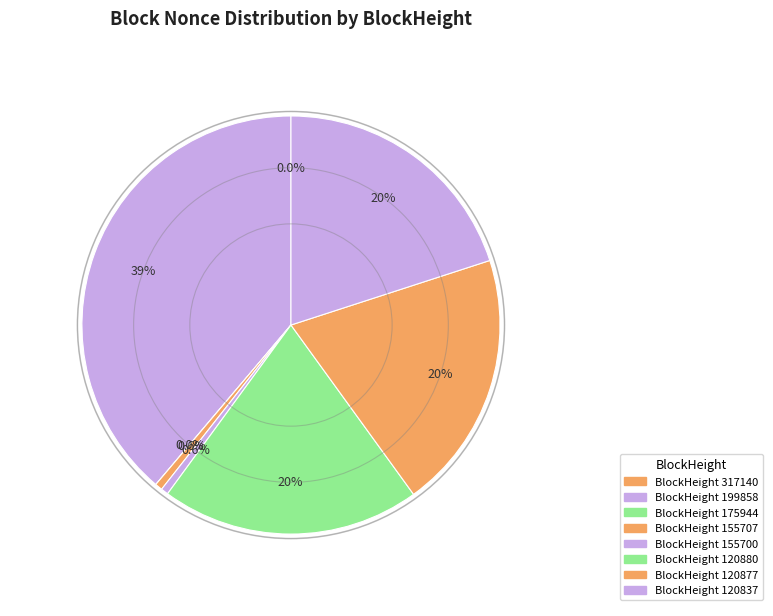

What percentage is NOT represented by 155700?

99.4%